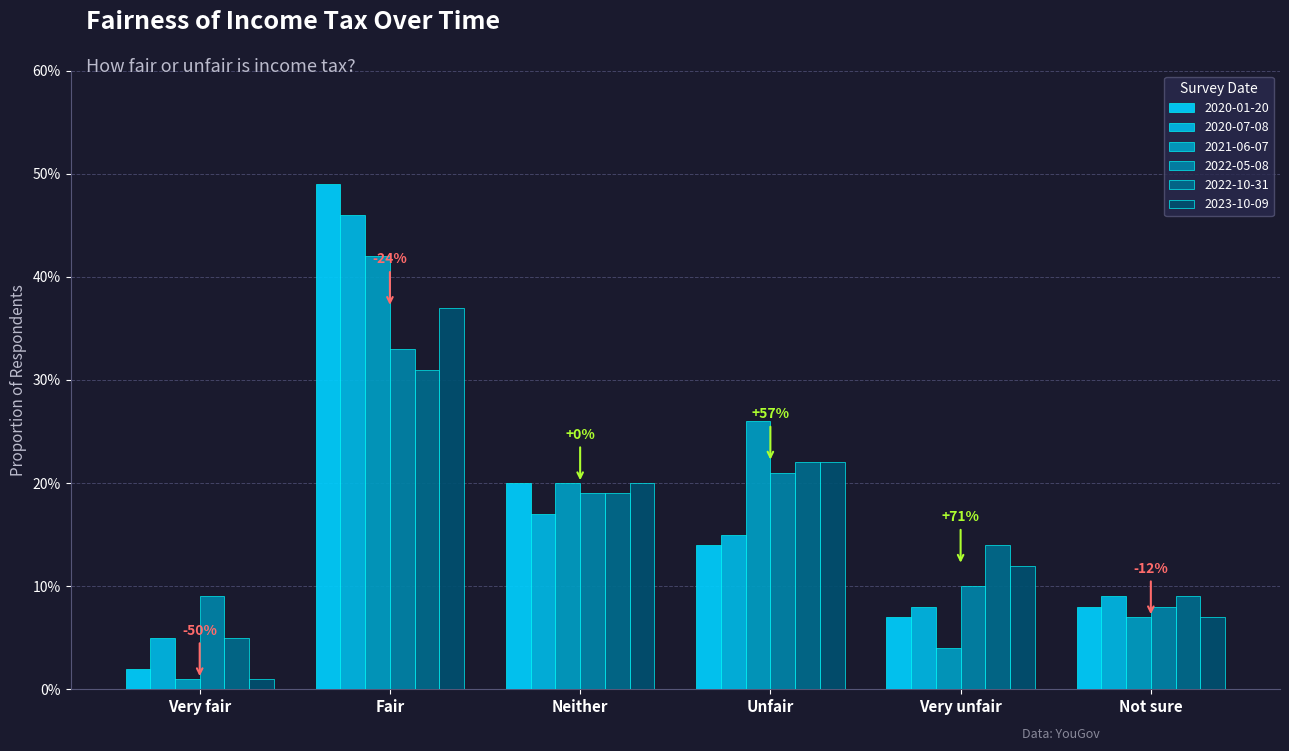

Which series has the largest total across all categories?

2020-01-20